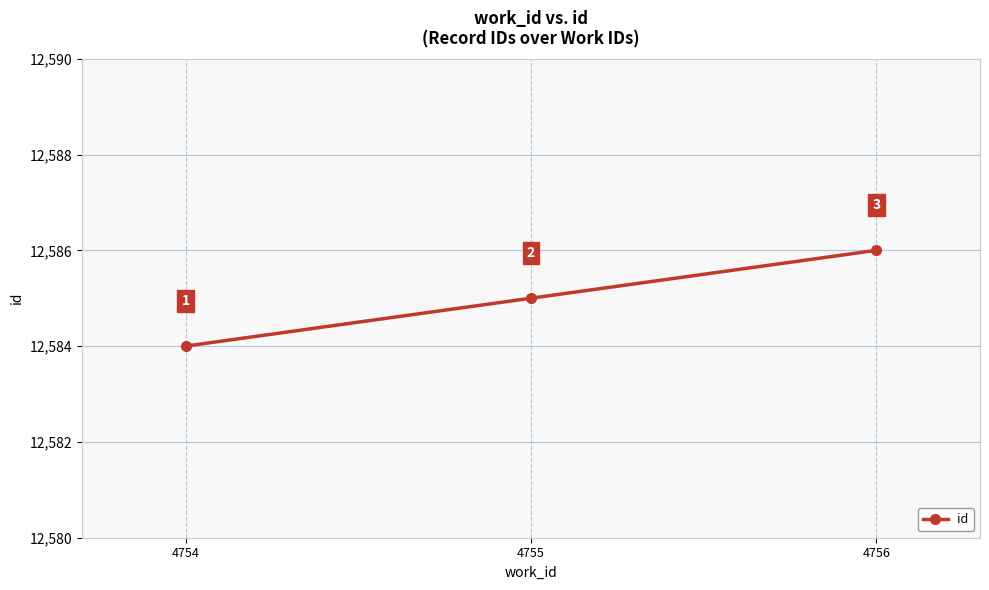

List the labels in order of value, largest first.

4756, 4755, 4754